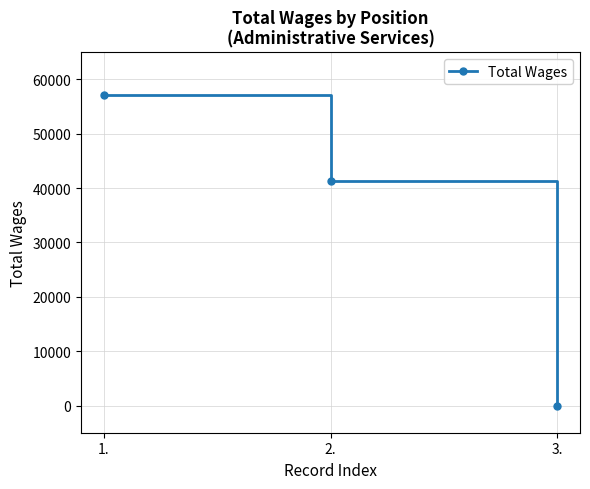

How many data points are less than 41382?

1